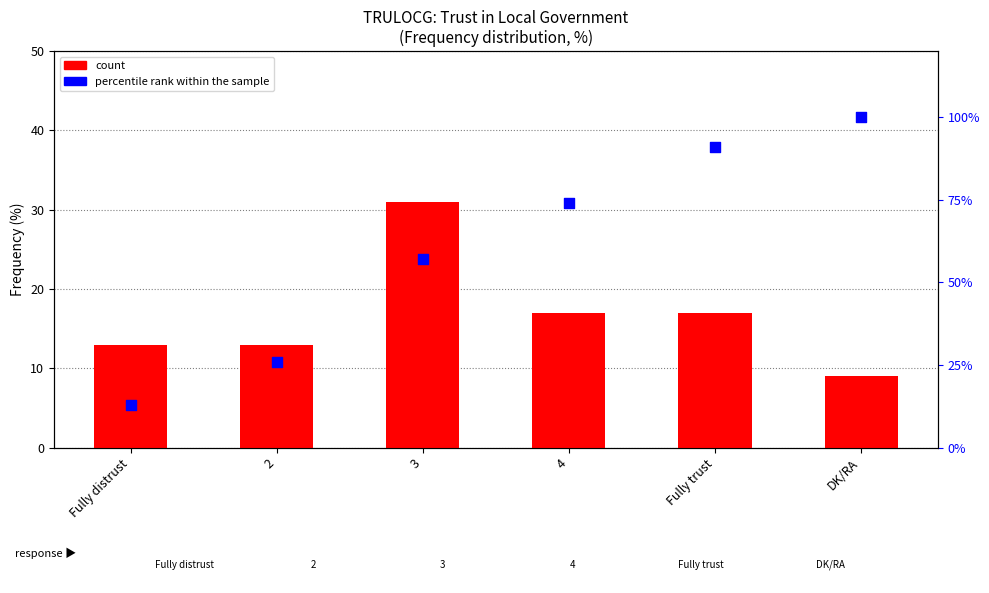

At how many categories does at least one series exceed 16?

5